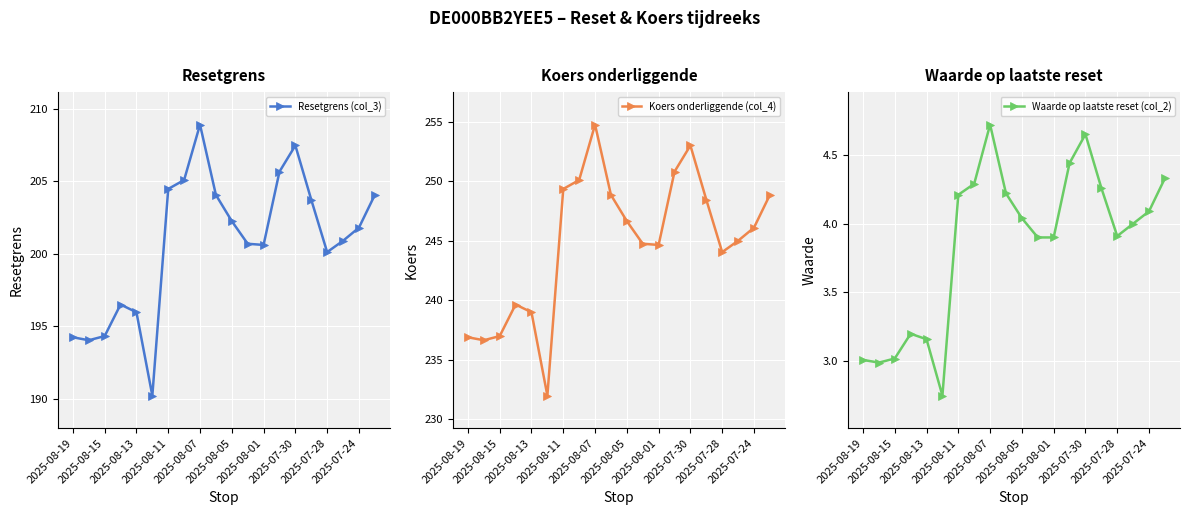

How many lines are shown in the chart?

3